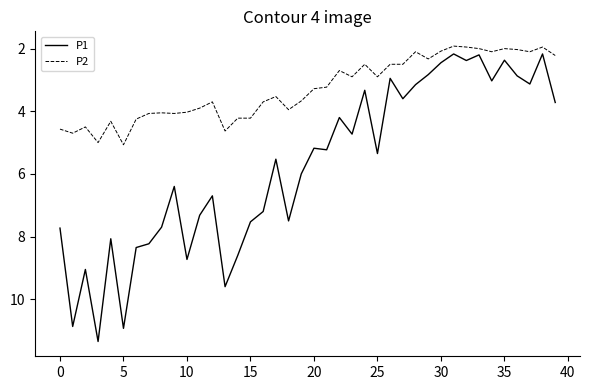

Rank the series by their maximum value, from highest to lowest.

P1, P2